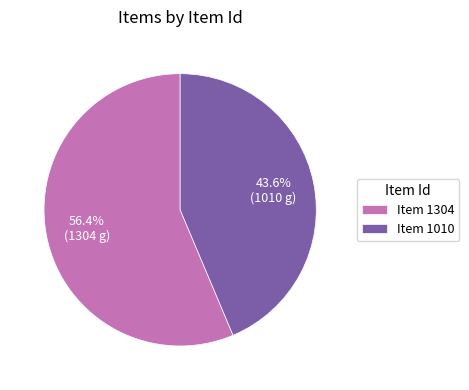

How many slices are in this pie chart?

2